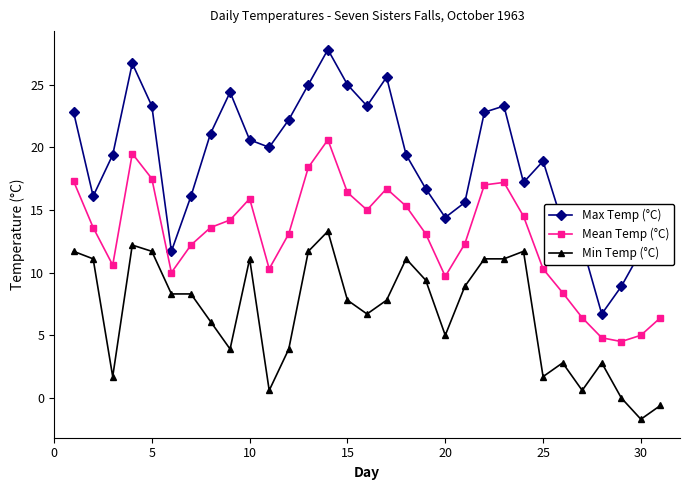

What is the value of the Max Temp (°C) point at the 28th from the left?

6.7